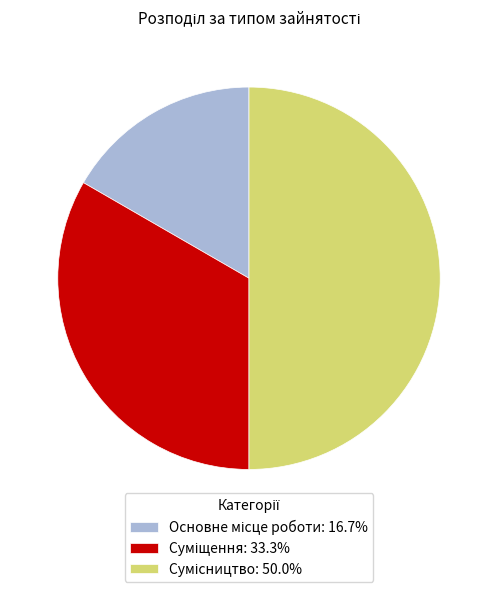

Does any single category account for the majority?

No